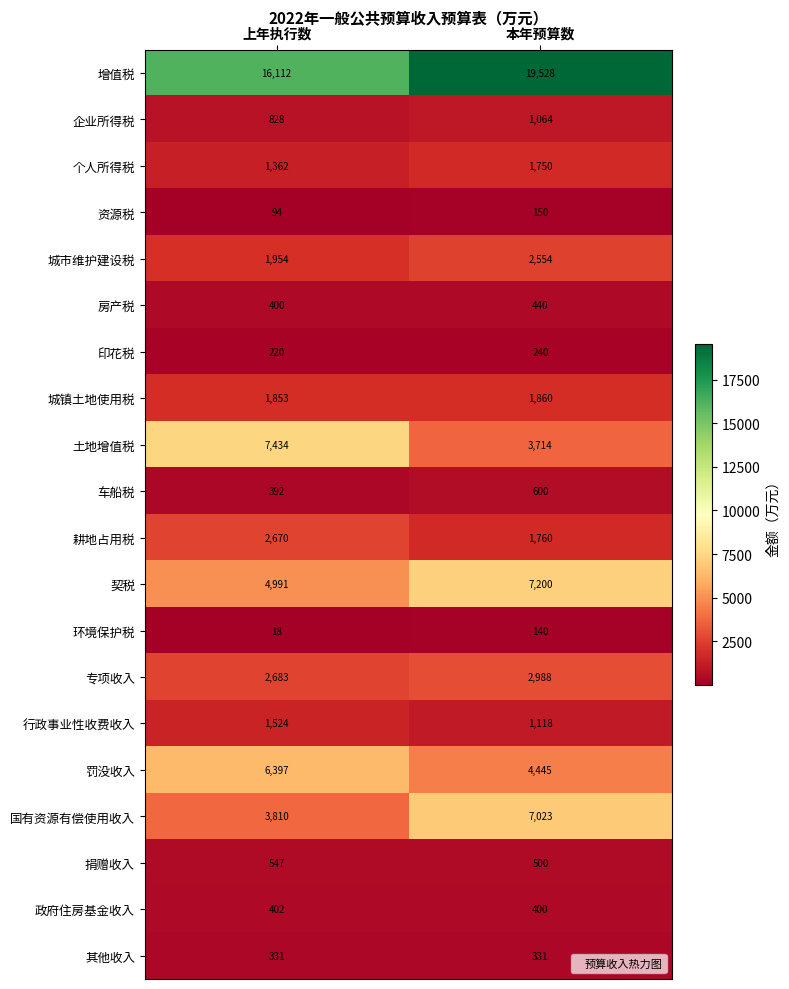

Is it true that 契税 equals 4991 at 上年执行数?

True